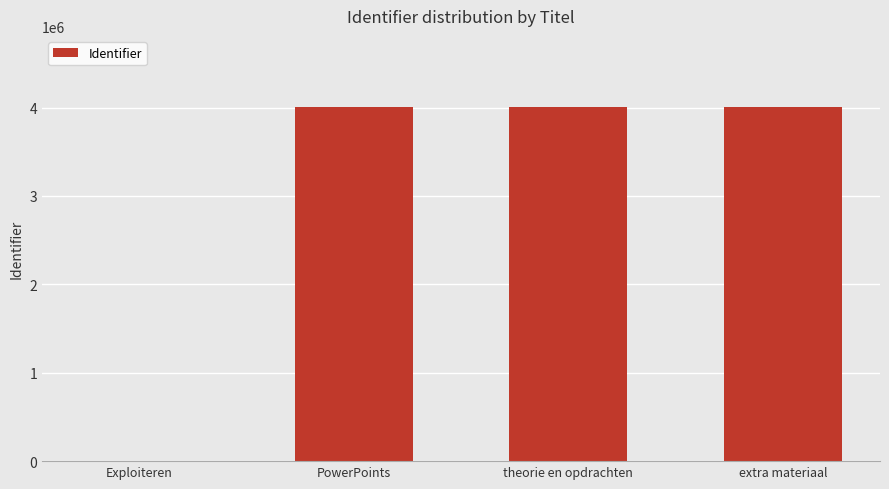

Are the bars grouped side by side (vs. stacked)?

No